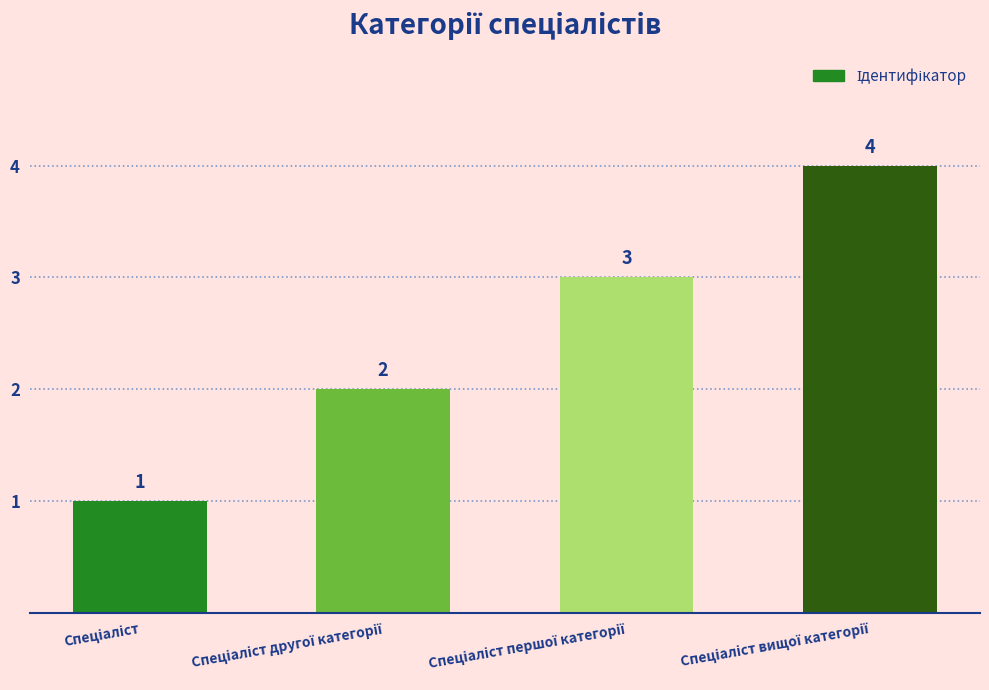

Are the bars grouped side by side (vs. stacked)?

No